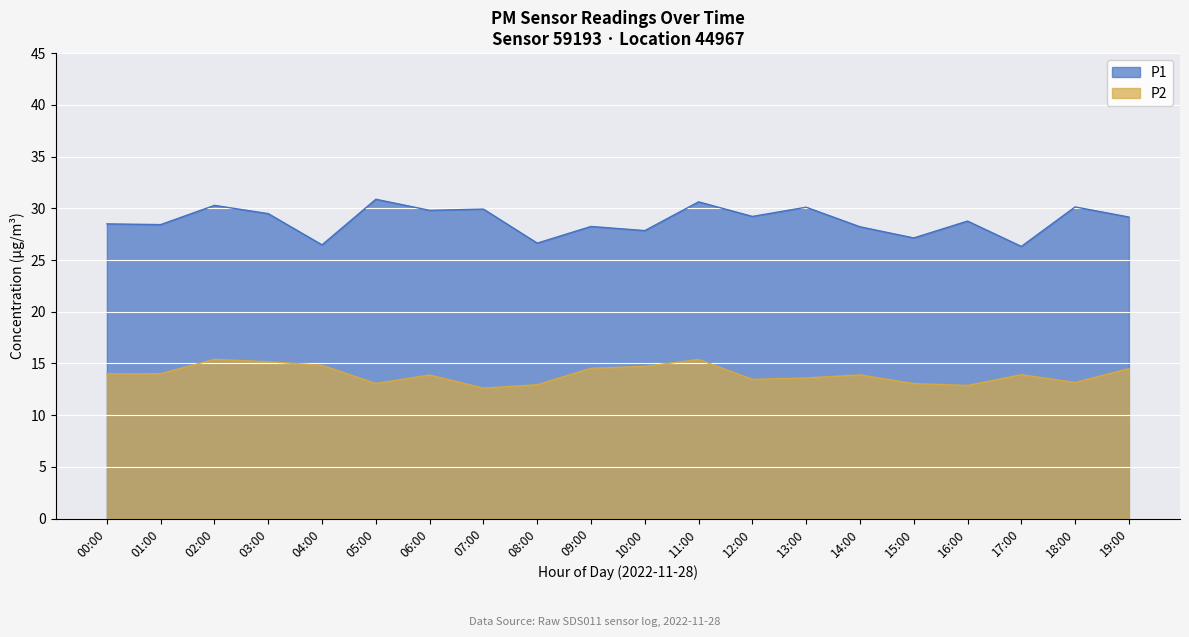

Rank the series by their maximum value, from highest to lowest.

P1, P2